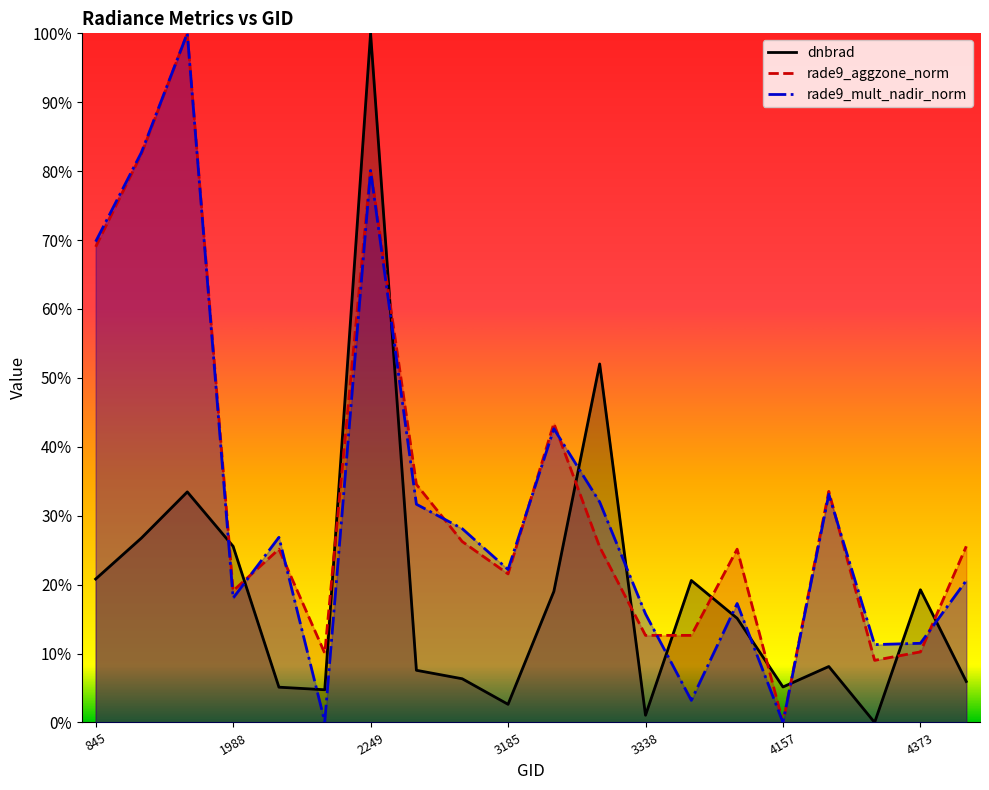

At which label does rade9_mult_nadir_norm reach its peak?

1079